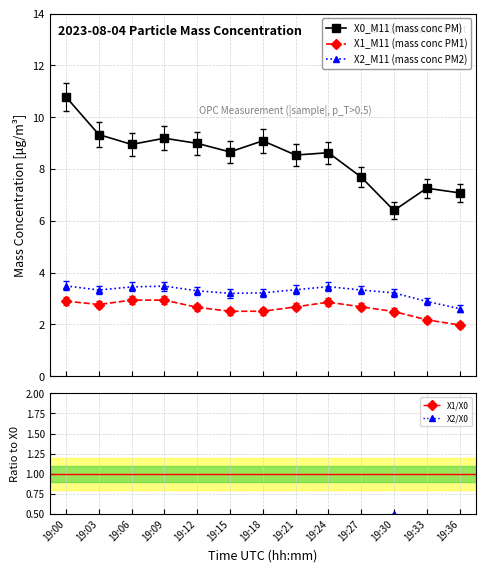

Rank the series by their maximum value, from highest to lowest.

X0_M11 (mass conc PM), X2_M11 (mass conc PM2), X1_M11 (mass conc PM1), X2/X0, X1/X0